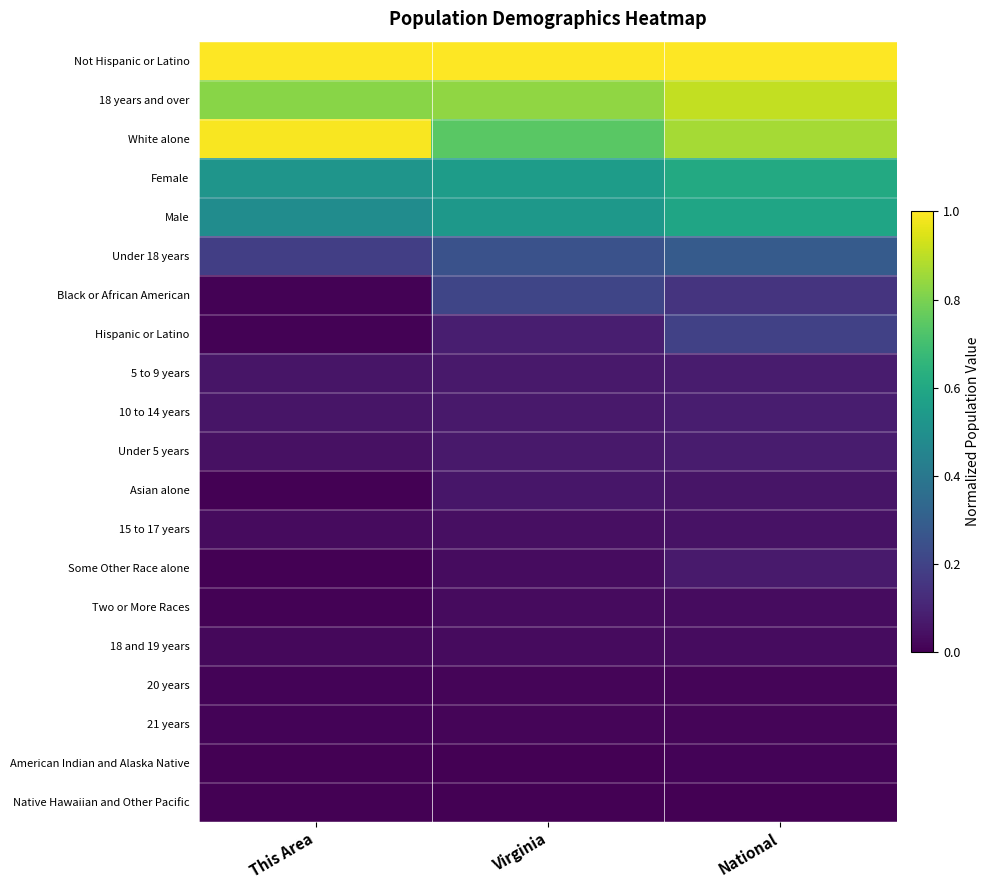

Reading left to right, transcribe all the data shown in this chart.

Not Hispanic or Latino: This Area=1.0	Virginia=1.0	National=1.0
18 years and over: This Area=0.8	Virginia=0.8	National=0.9
White alone: This Area=1.0	Virginia=0.7	National=0.9
Female: This Area=0.5	Virginia=0.6	National=0.6
Male: This Area=0.5	Virginia=0.5	National=0.6
Under 18 years: This Area=0.2	Virginia=0.3	National=0.3
Black or African American: This Area=0.0	Virginia=0.2	National=0.1
Hispanic or Latino: This Area=0.0	Virginia=0.1	National=0.2
5 to 9 years: This Area=0.1	Virginia=0.1	National=0.1
10 to 14 years: This Area=0.1	Virginia=0.1	National=0.1
Under 5 years: This Area=0.0	Virginia=0.1	National=0.1
Asian alone: This Area=0.0	Virginia=0.1	National=0.1
15 to 17 years: This Area=0.0	Virginia=0.0	National=0.0
Some Other Race alone: This Area=0.0	Virginia=0.0	National=0.1
Two or More Races: This Area=0.0	Virginia=0.0	National=0.0
18 and 19 years: This Area=0.0	Virginia=0.0	National=0.0
20 years: This Area=0.0	Virginia=0.0	National=0.0
21 years: This Area=0.0	Virginia=0.0	National=0.0
American Indian and Alaska Native: This Area=0.0	Virginia=0.0	National=0.0
Native Hawaiian and Other Pacific: This Area=0.0	Virginia=0.0	National=0.0